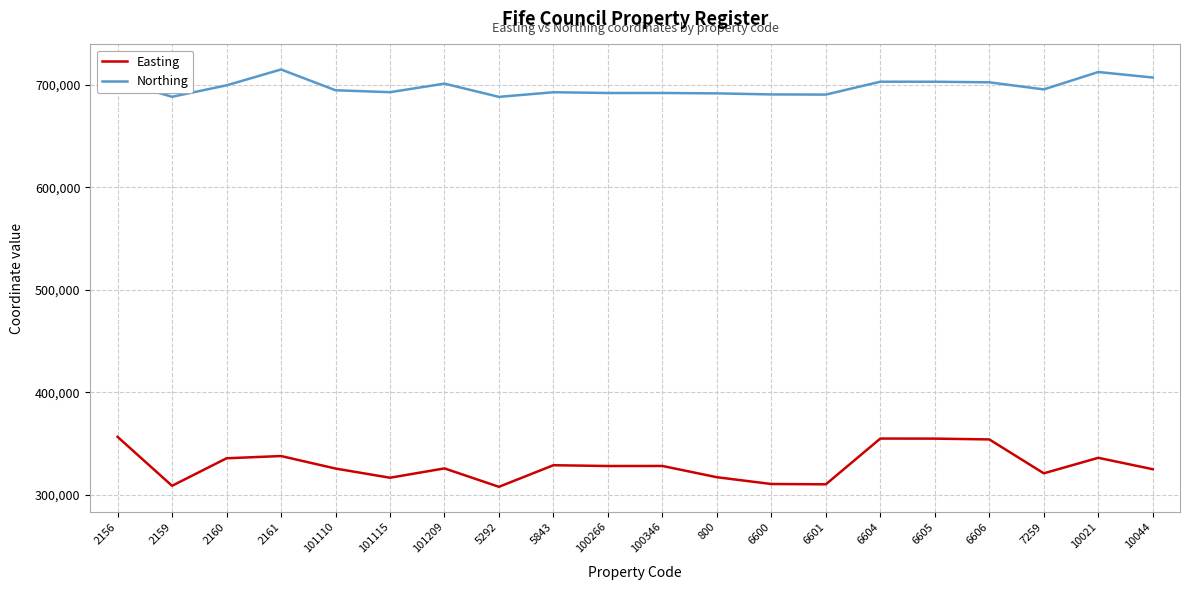

Which series has the largest range (max minus min)?

Easting